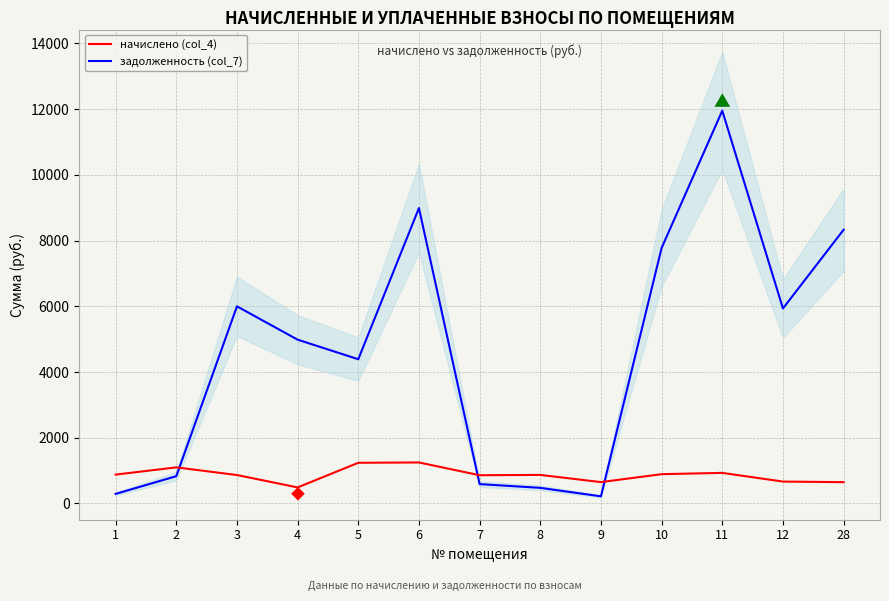

Rank the series by their maximum value, from highest to lowest.

задолженность (col_7), начислено (col_4)